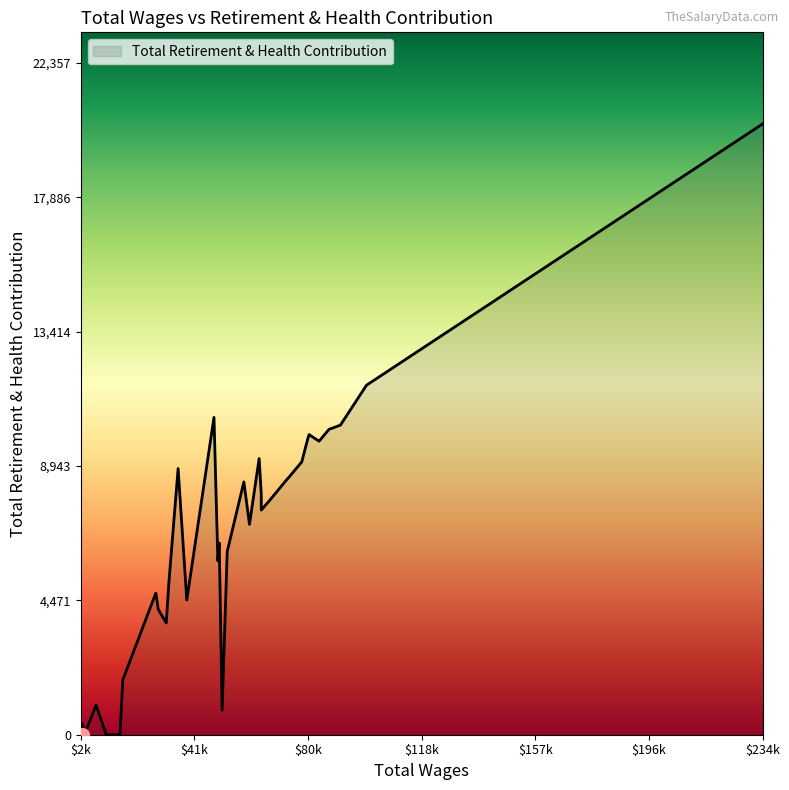

What is the maximum value shown in the chart?

20325